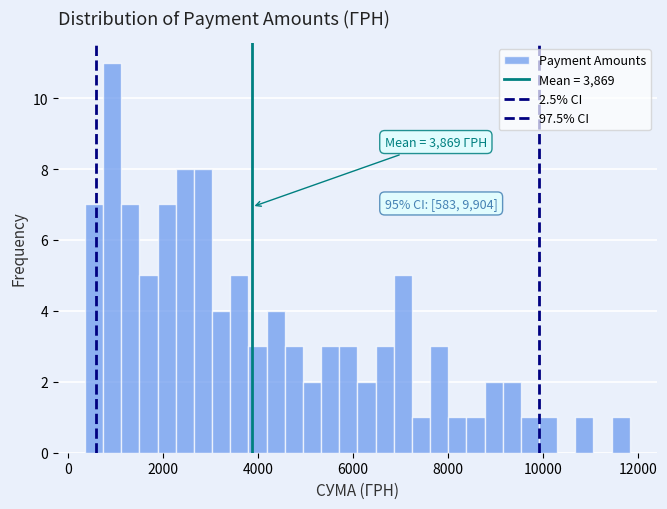

Around what value on the x-axis is the tallest bar? Give the approximate position of its centre, as read against the axis.

1000